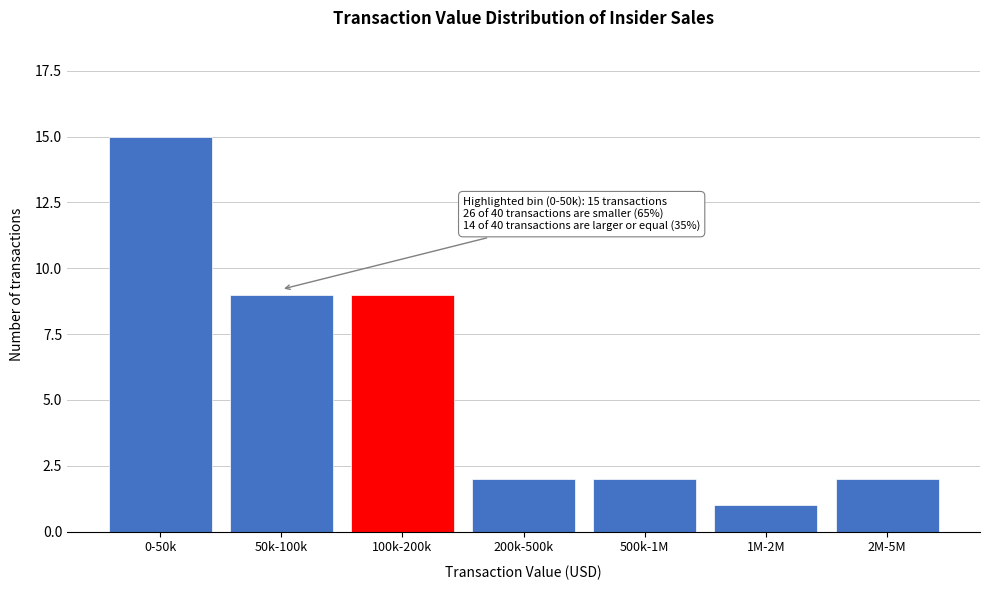

Reading left to right, list all the values displayed in this chart.

15	9	9	2	2	1	2